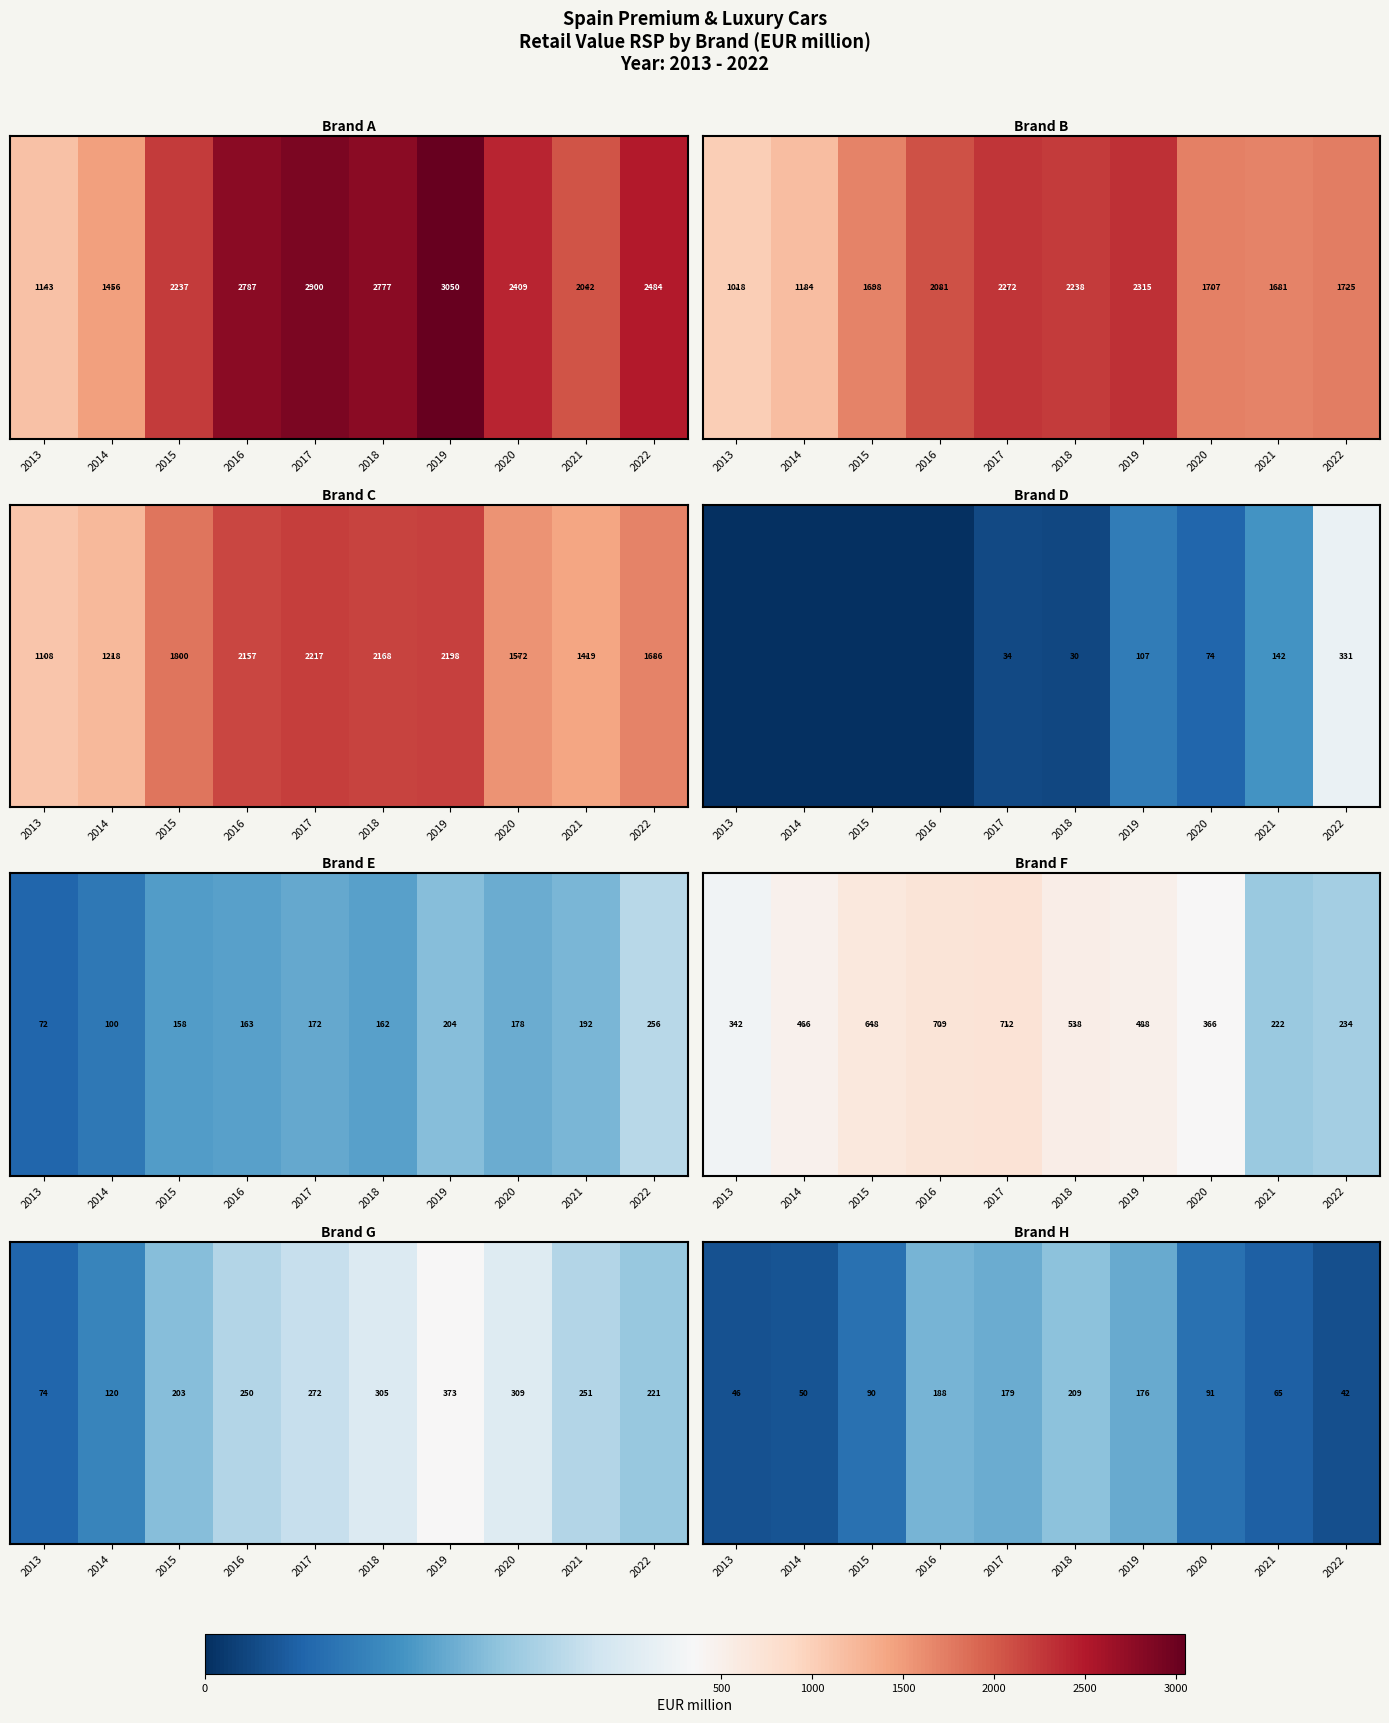

The chart shows a value of 10.4 at 2022. True or false?

False